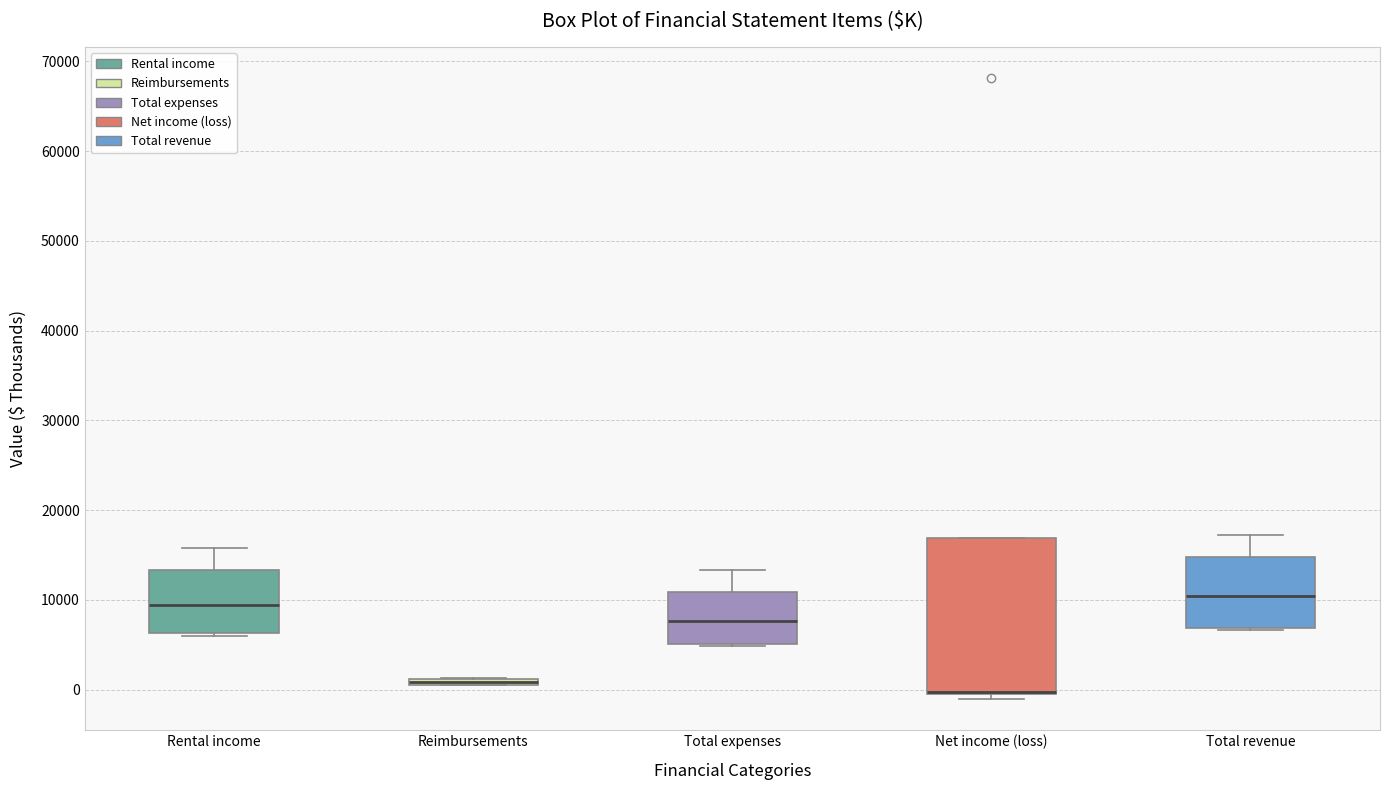

Which box is the tallest, from its lower edge to its upper edge?

Net income (loss)